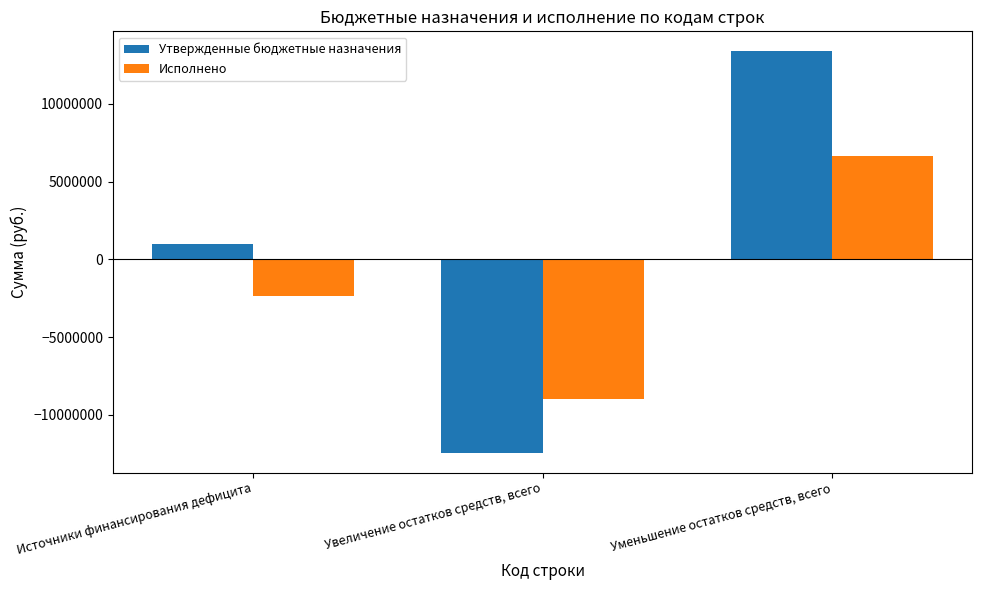

Reading left to right, what are all the values shown in this chart?

Утвержденные бюджетные назначения: 959984.7	-12423610.6	13383595.3
Исполнено: -2373902.9	-9003574.4	6629671.5